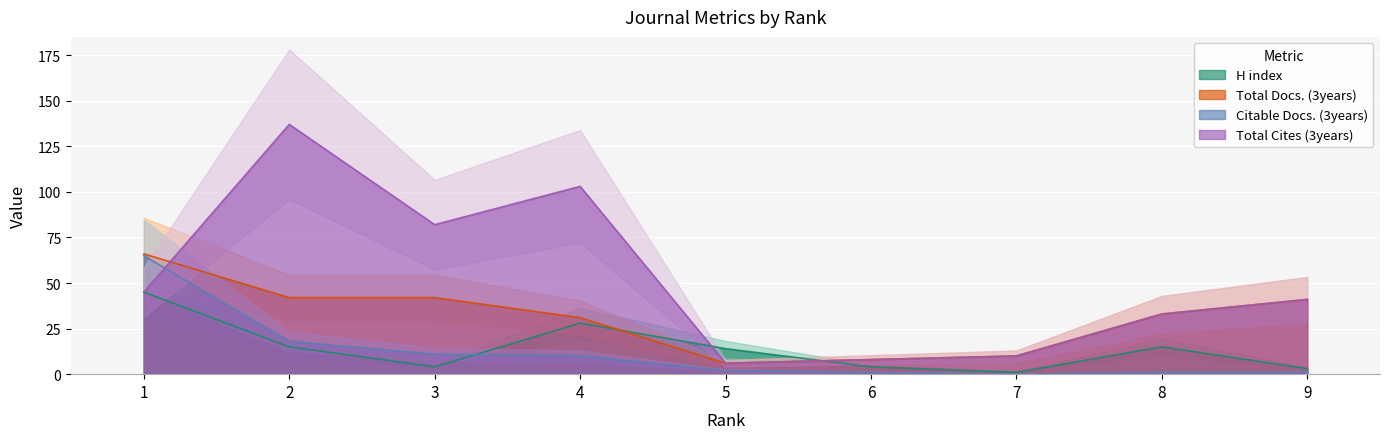

Where does the Total Docs. (3years) series first go above 33?

1